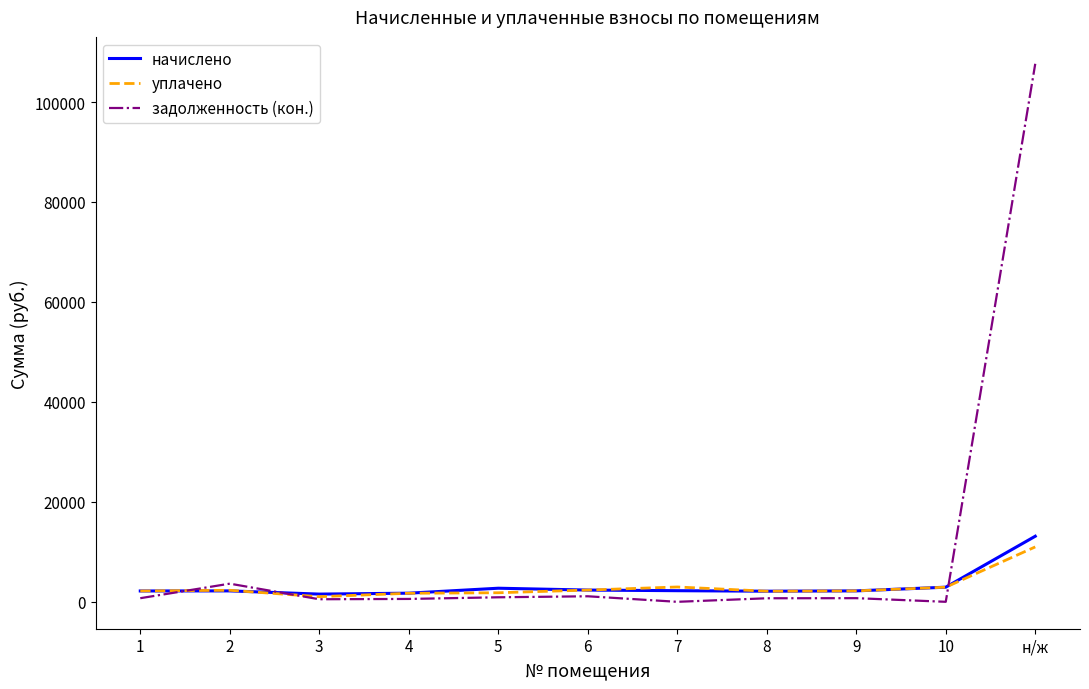

At which category is the sum across all series the highest?

н/ж